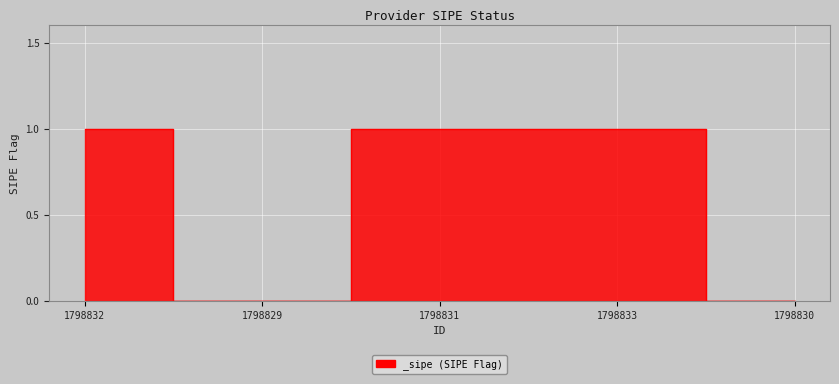

True or false: the data shows 1 at 1798832.

True